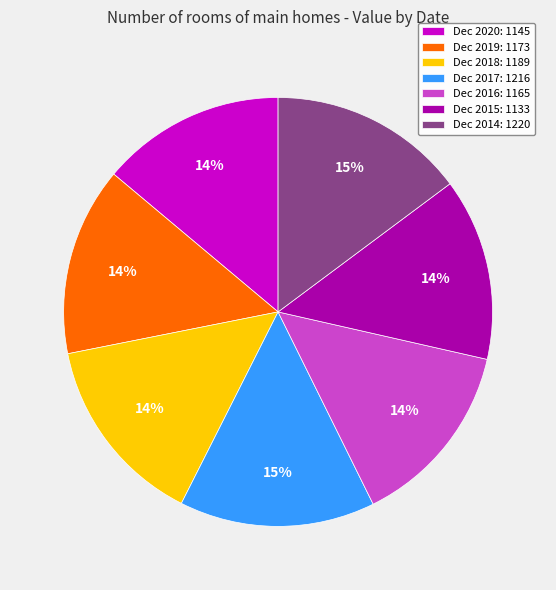

Is the sum of Dec 2016: 1165 and Dec 2017: 1216 greater than half?

No